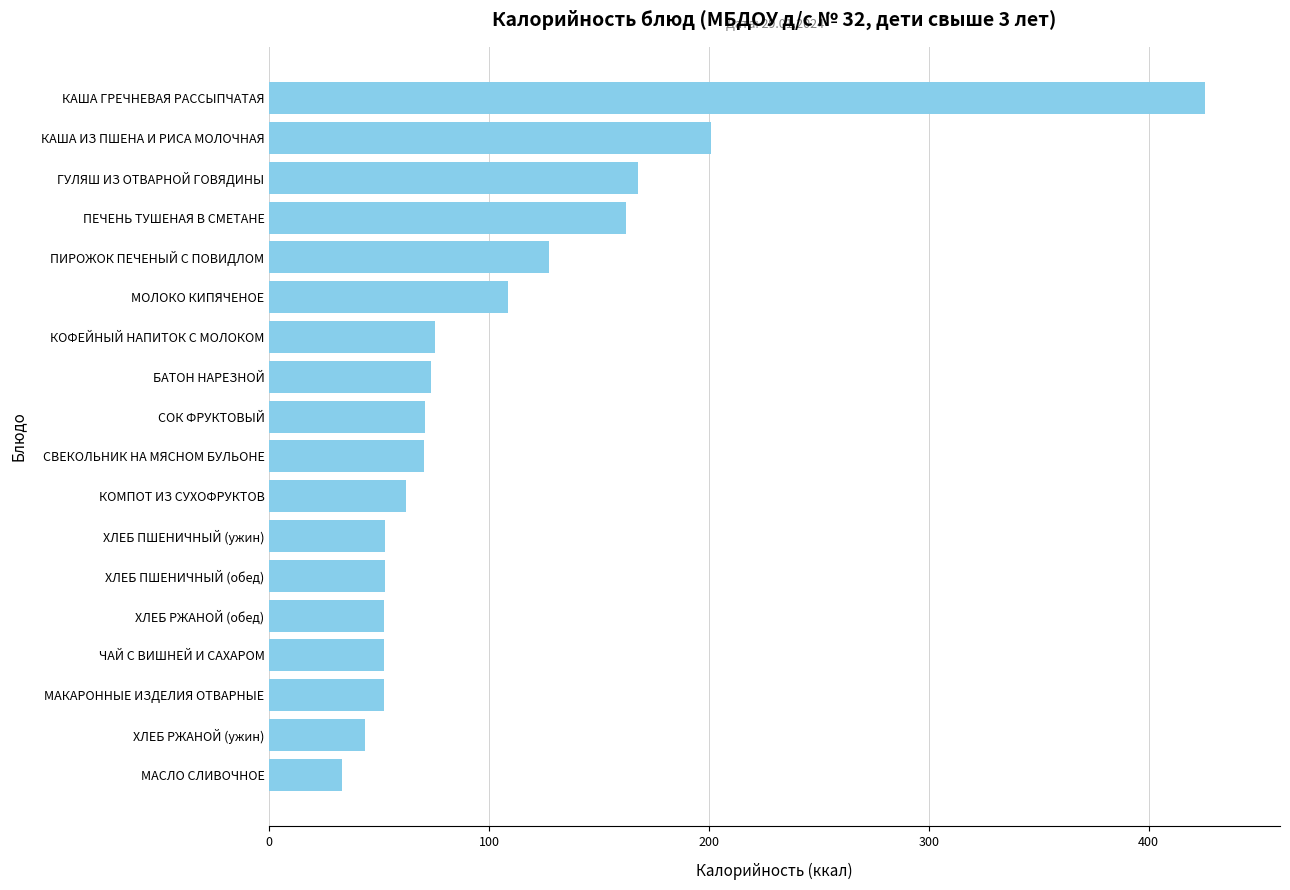

How many data points are less than 70?

8